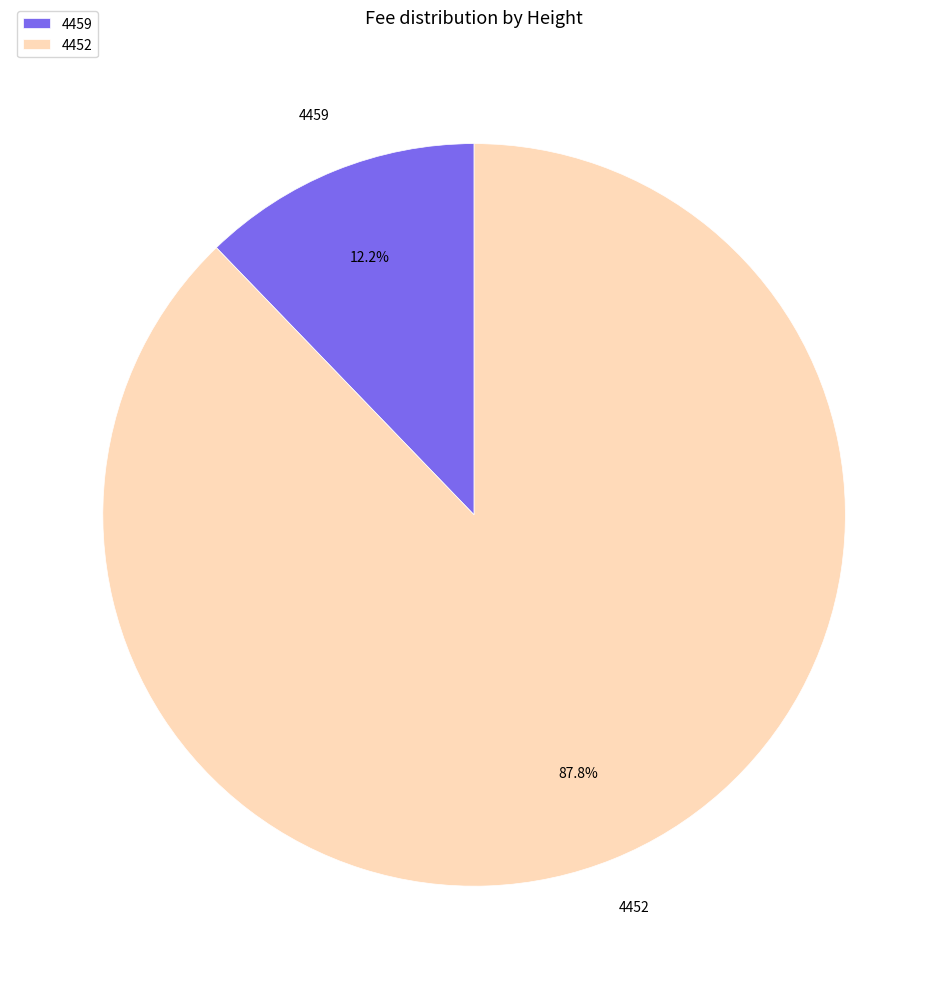

To the nearest percent, what is the difference between the largest and smallest slice percentages?

76%